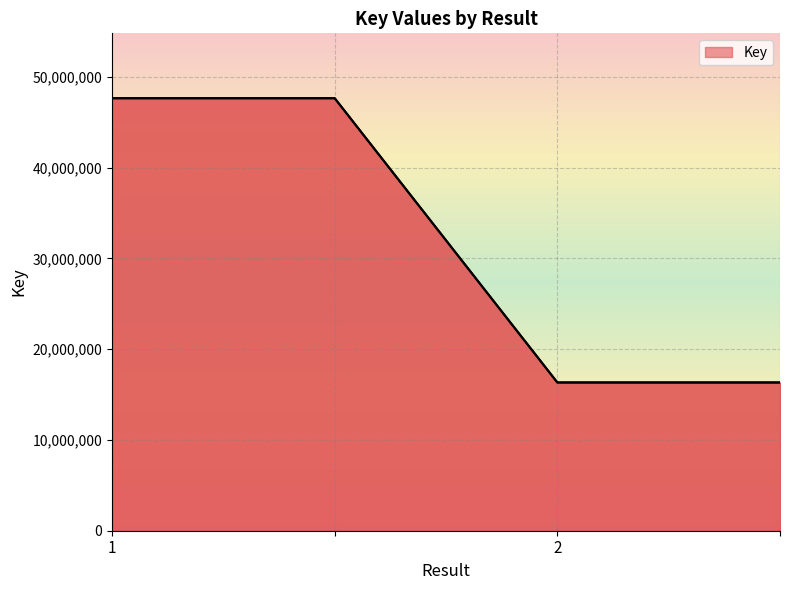

True or false: there are more than 1 points higher than both neighbors.

False